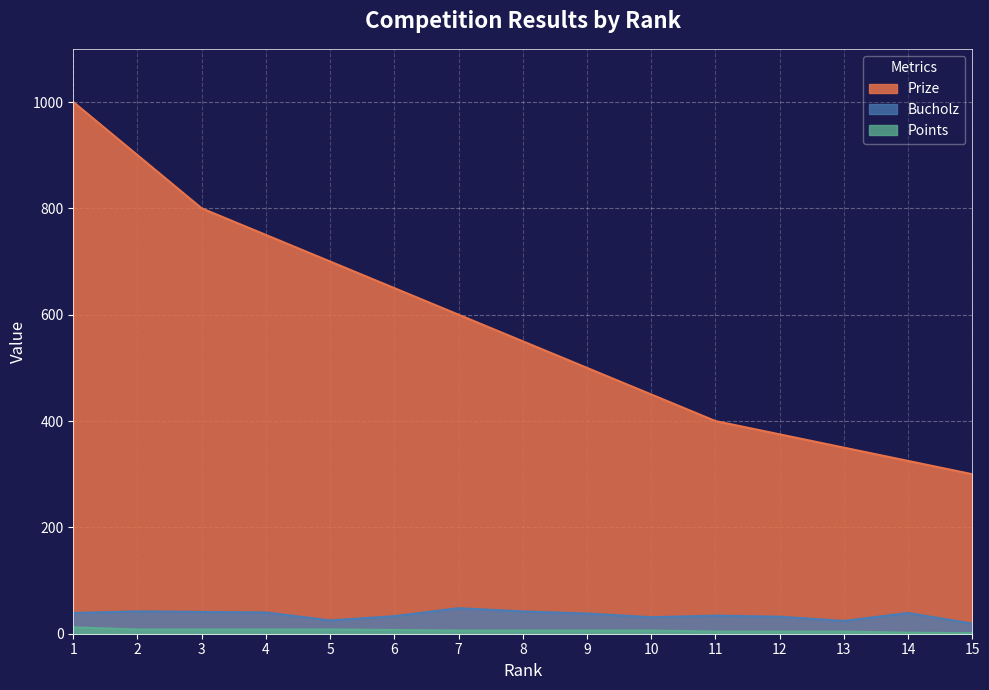

True or false: Prize has more than 0 interior local peaks.

False